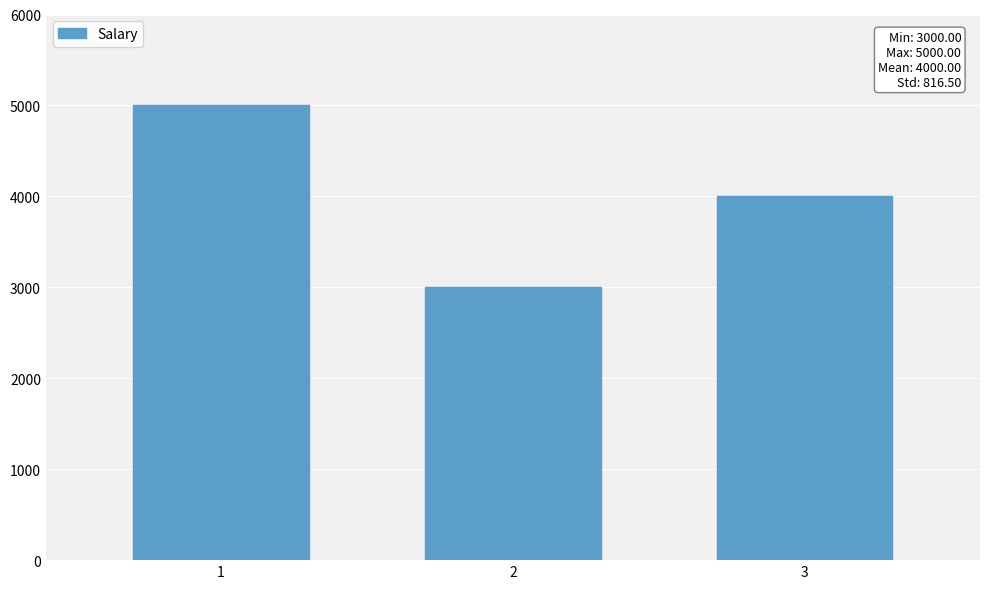

Does the chart contain any negative values?

No